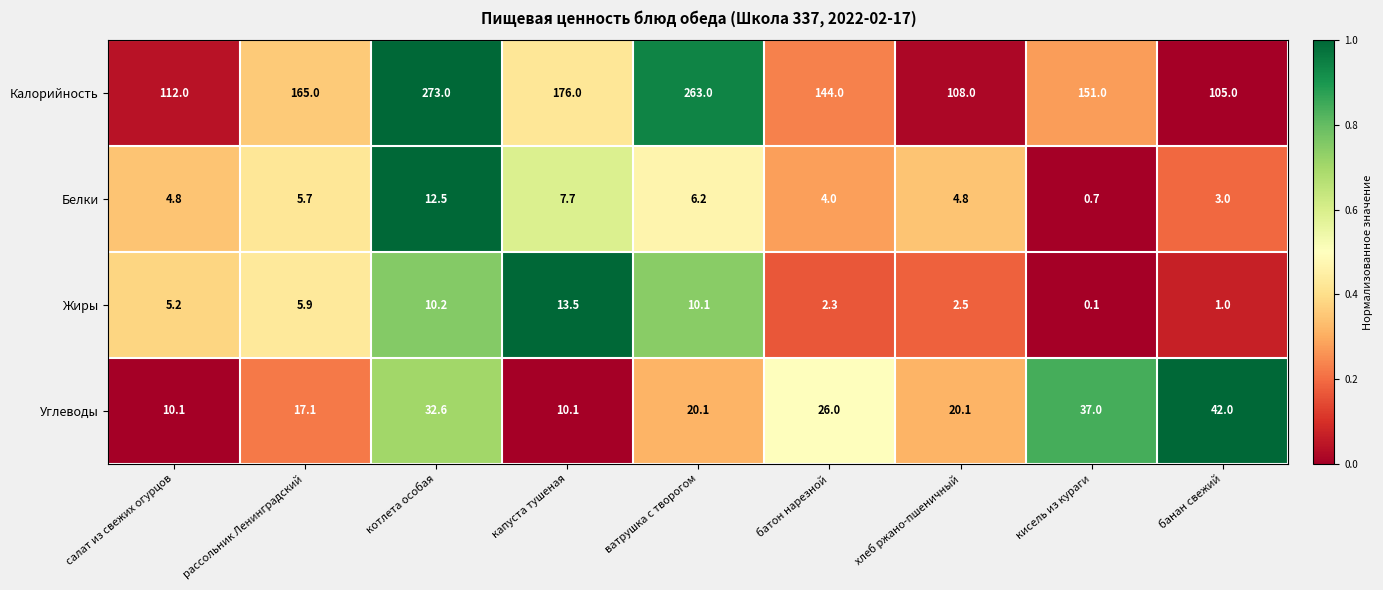

Count the number of data series in this chart.

4